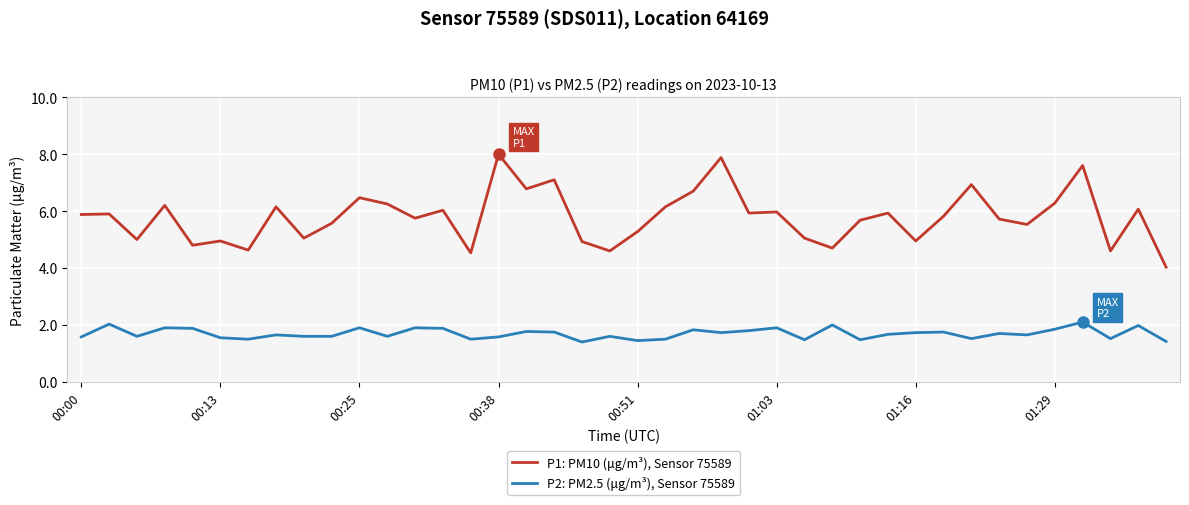

How many lines are shown in the chart?

2